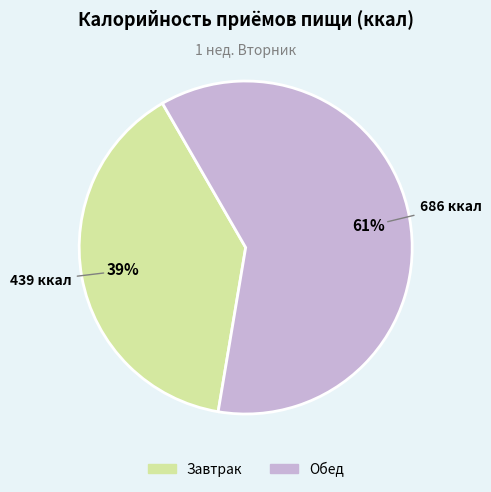

Is there any slice that represents more than half of the pie?

Yes